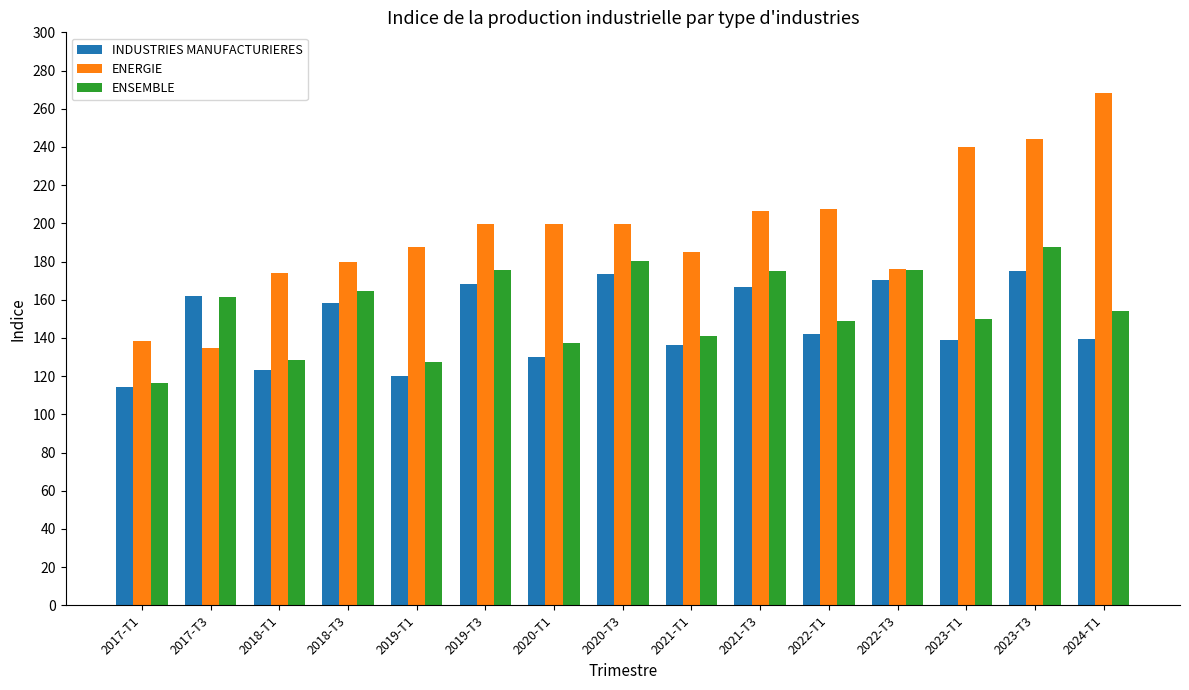

What is the spread (max minus min) of values at 2023-T1?

101.0